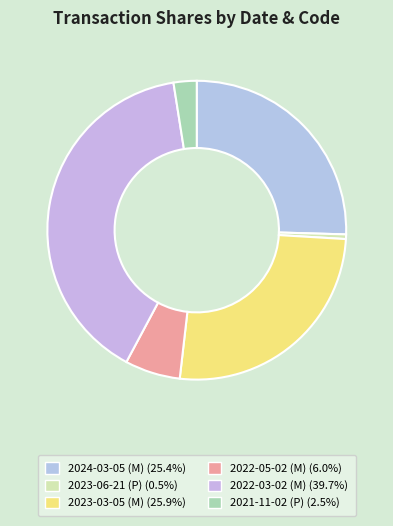

What is the change in value from 2023-03-05 (M) to 2022-05-02 (M)?

-39849